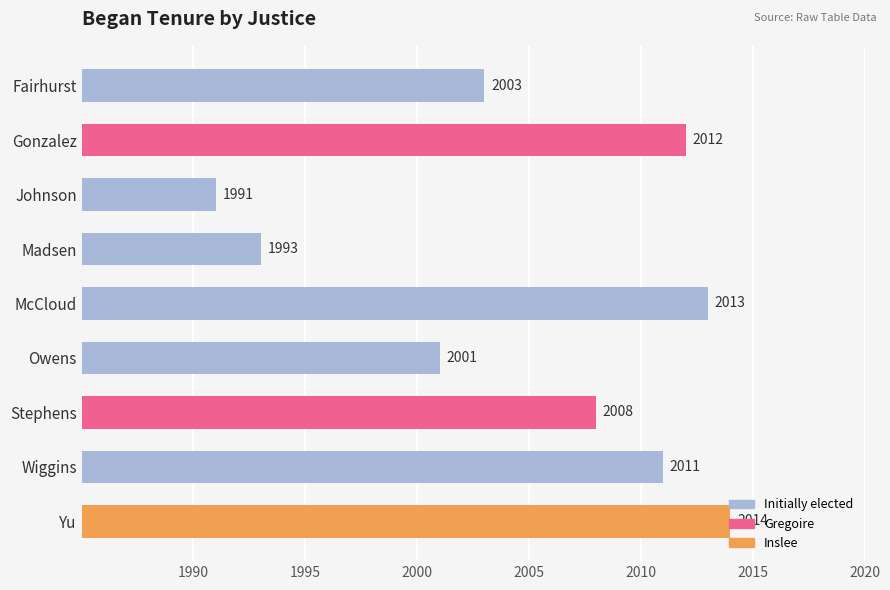

What is the label of the 1st bar from the top?

Fairhurst